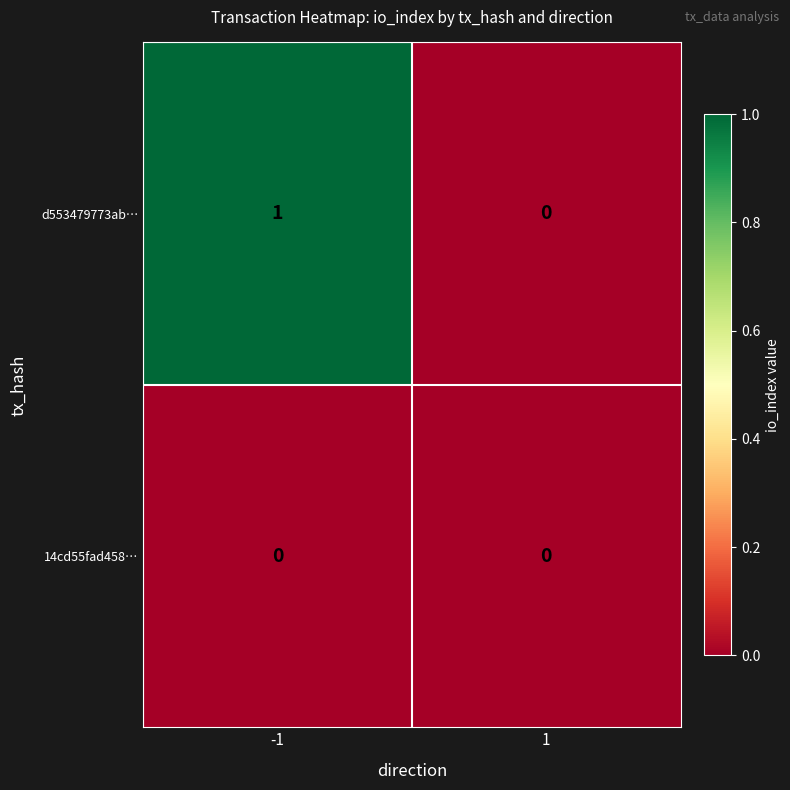

What is the total value across all series at -1?

1